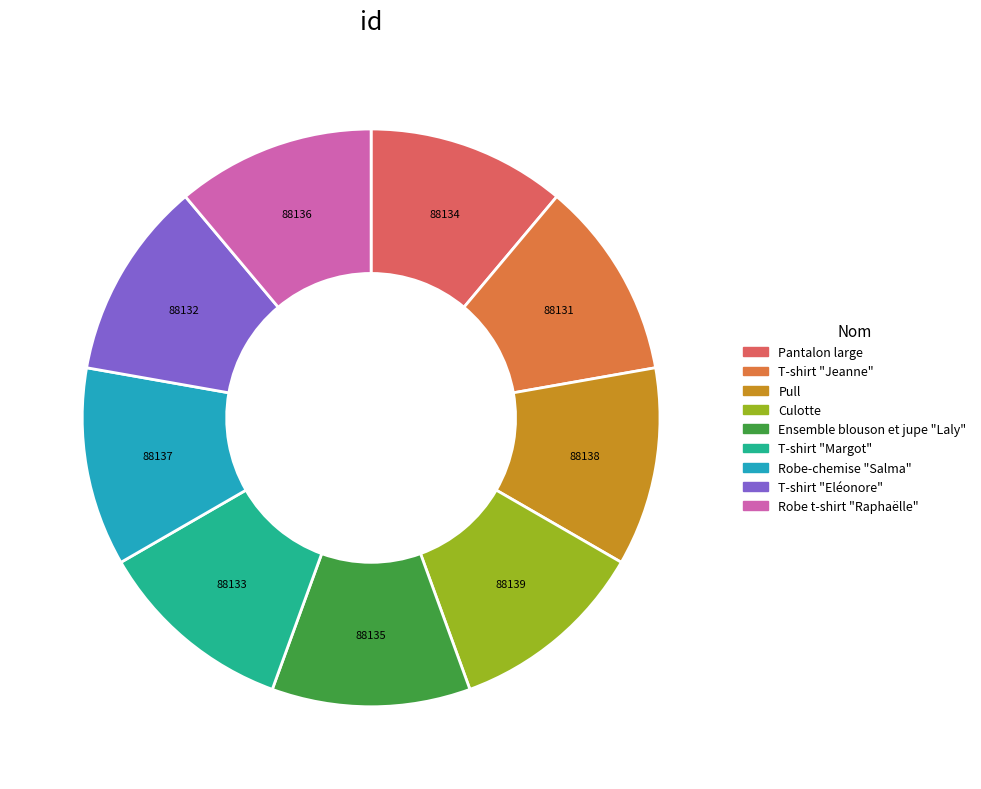

Is it true that Culotte is 1% of the pie?

False